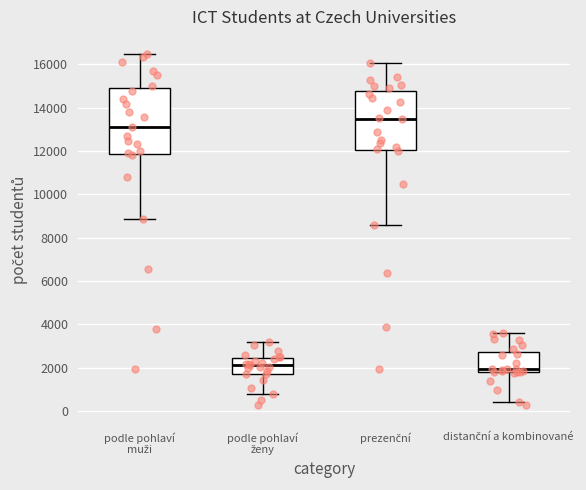

Where does the upper whisker of the box for podle pohlaví muži end on the y-axis? The values are not printed on the chart, so give them approximately, as read against the axis.

16400